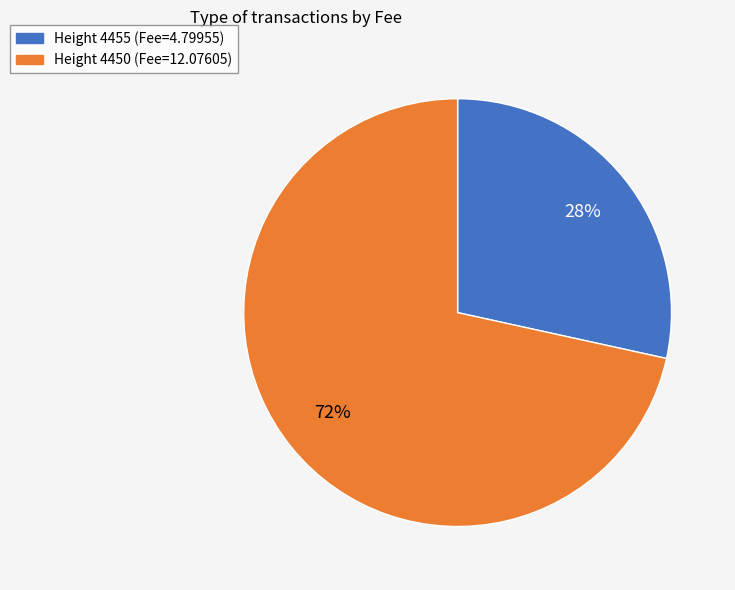

Combined, do Height 4455 (Fee=4.79955) and Height 4450 (Fee=12.07605) account for over 50%?

Yes